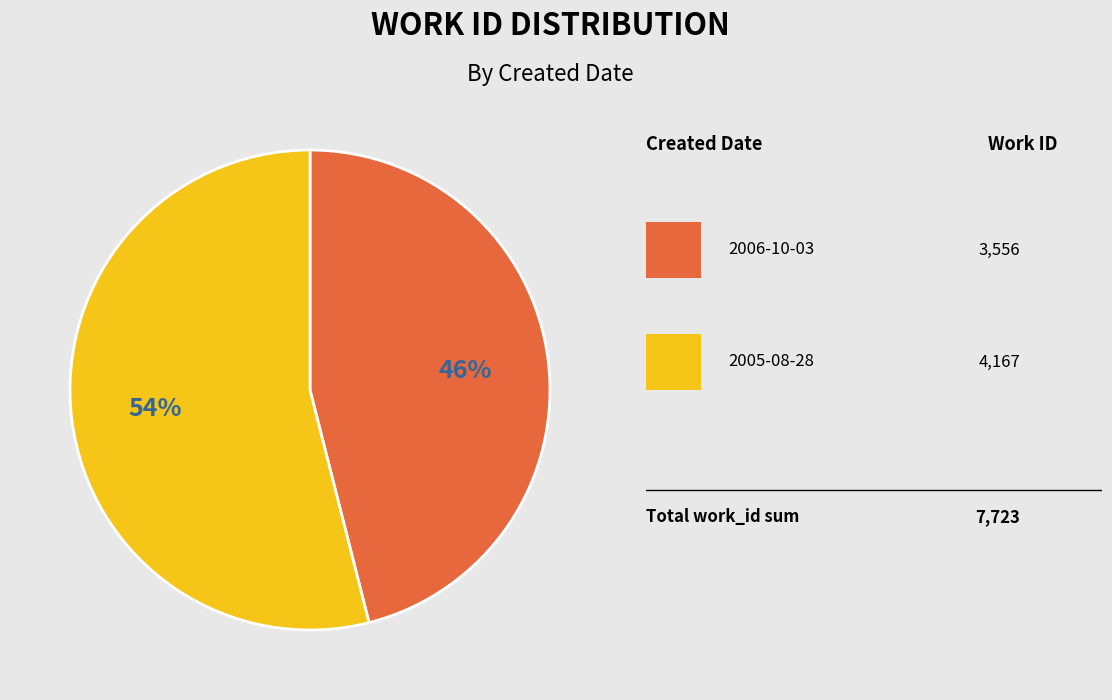

Is there a majority slice in this chart?

Yes